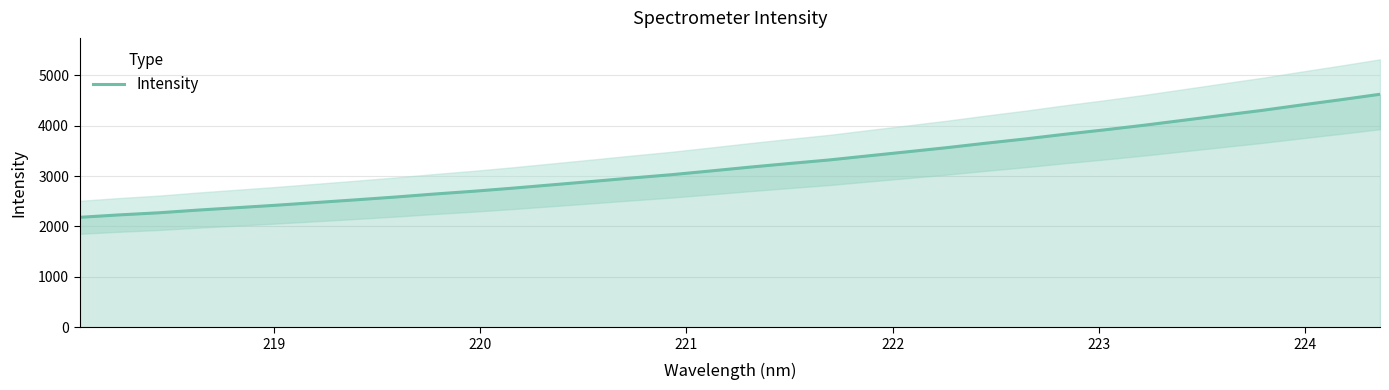

What is the lowest value of the Intensity series?

2181.9